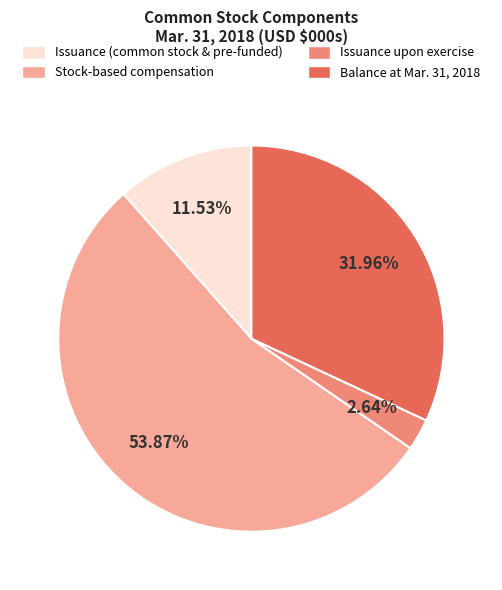

Is Balance at Mar. 31, 2018 the majority of the pie?

No